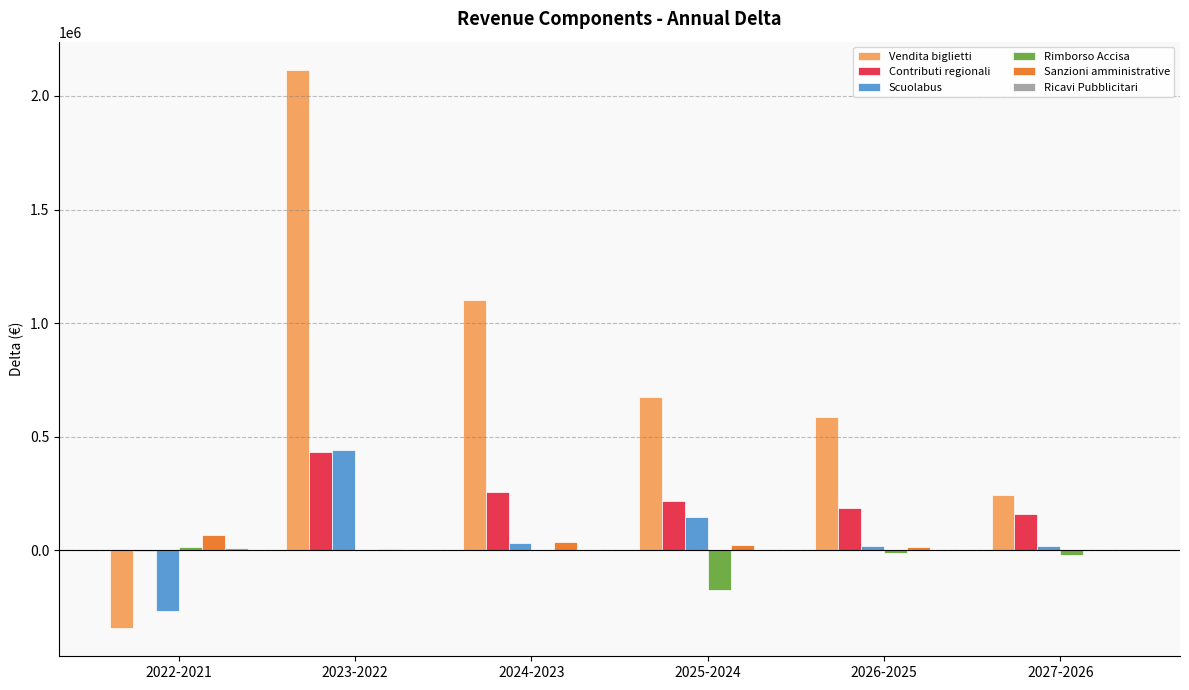

The value of Scuolabus at 2023-2022 is 444000.0. True or false?

True